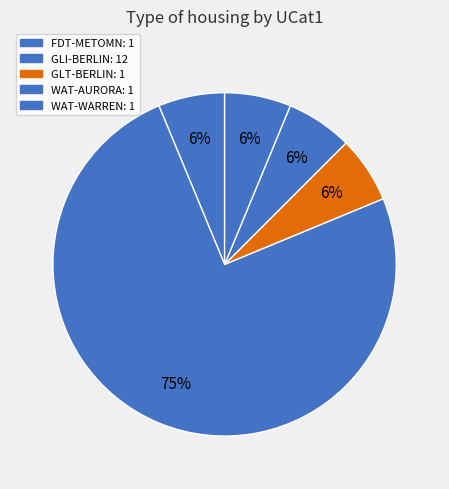

Is GLT-BERLIN the majority of the pie?

No